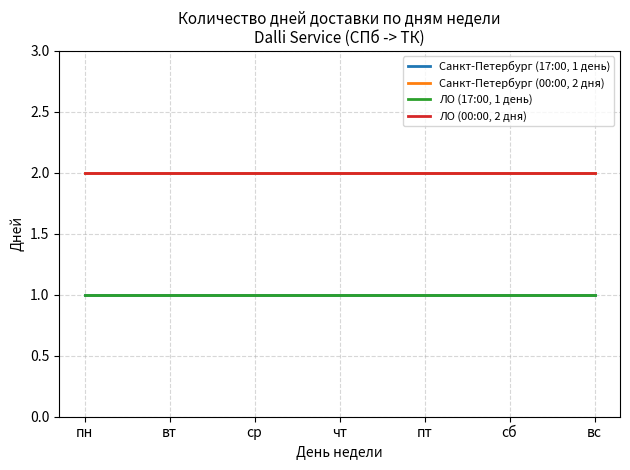

Reading left to right, list all the values displayed in this chart.

Санкт-Петербург (17:00, 1 день): пн=1	вт=1	ср=1	чт=1	пт=1	сб=1	вс=1
Санкт-Петербург (00:00, 2 дня): пн=2	вт=2	ср=2	чт=2	пт=2	сб=2	вс=2
ЛО (17:00, 1 день): пн=1	вт=1	ср=1	чт=1	пт=1	сб=1	вс=1
ЛО (00:00, 2 дня): пн=2	вт=2	ср=2	чт=2	пт=2	сб=2	вс=2